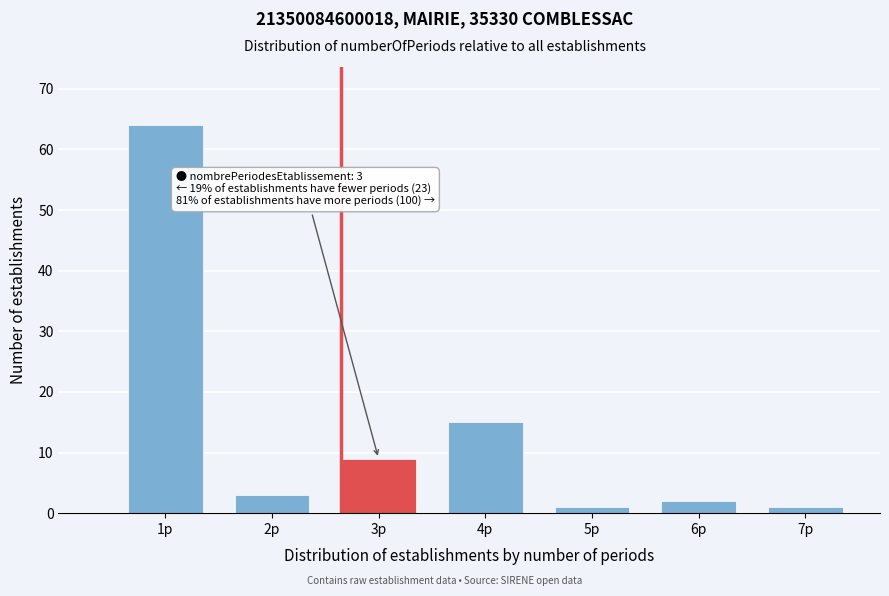

Reading left to right, list all the values displayed in this chart.

64	3	9	15	1	2	1